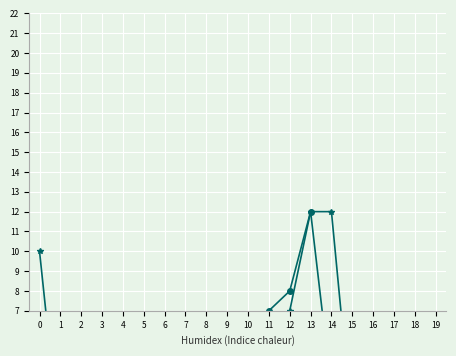

Which series has the widest spread of values?

ЮЖНЫЙ